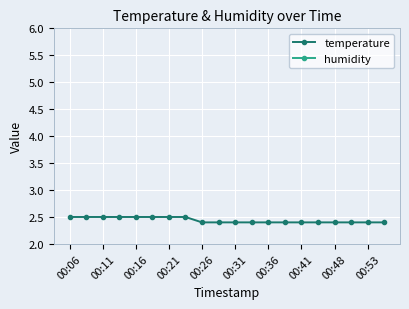

Does the chart display data point markers on the line(s)?

Yes